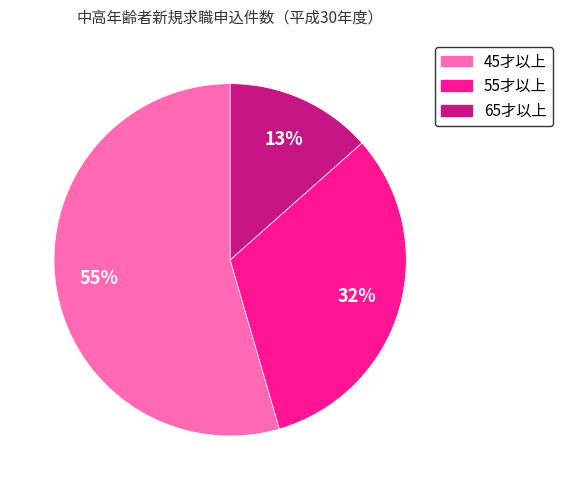

What percentage is the 55才以上 slice, to the nearest percent?

32%